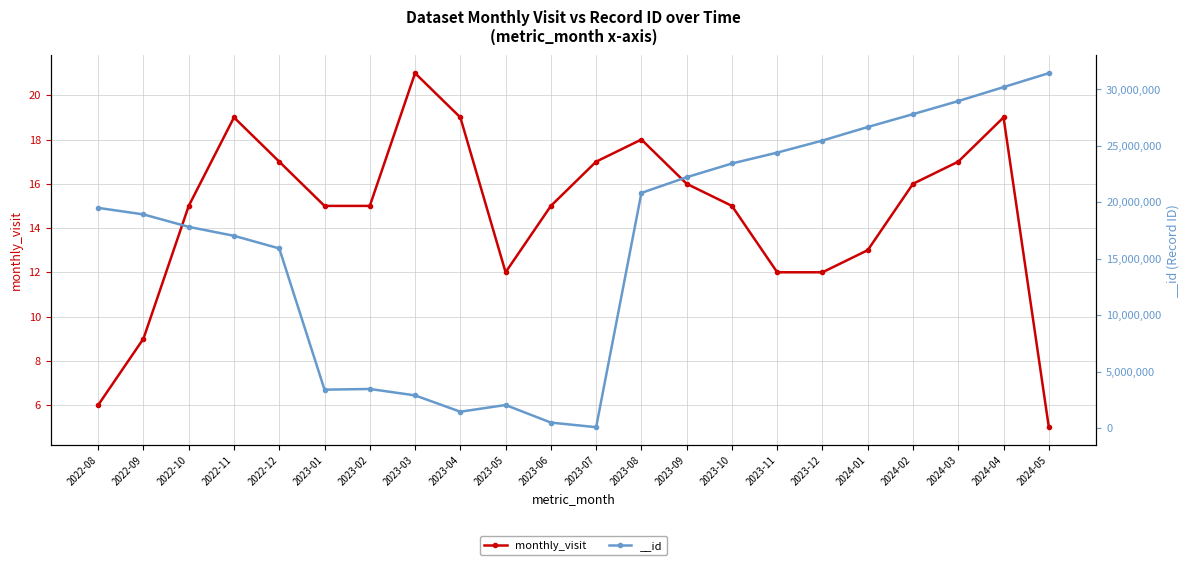

Does the chart have visible grid lines?

Yes